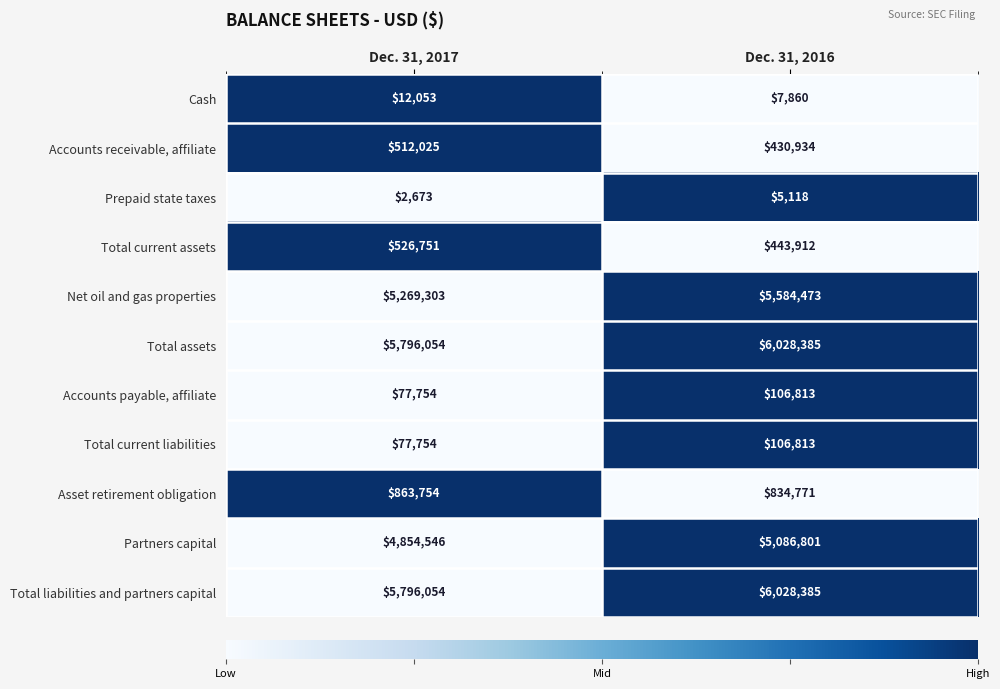

What is the sum of the Total current liabilities values at Dec. 31, 2017 and Dec. 31, 2016?

184567